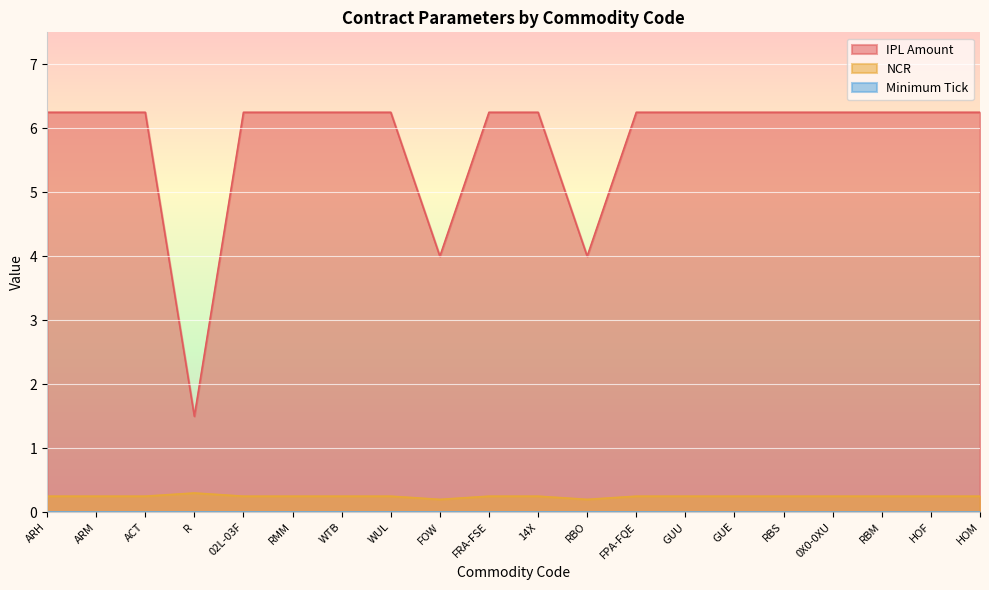

Which has a higher value, WUL or RBS?

WUL